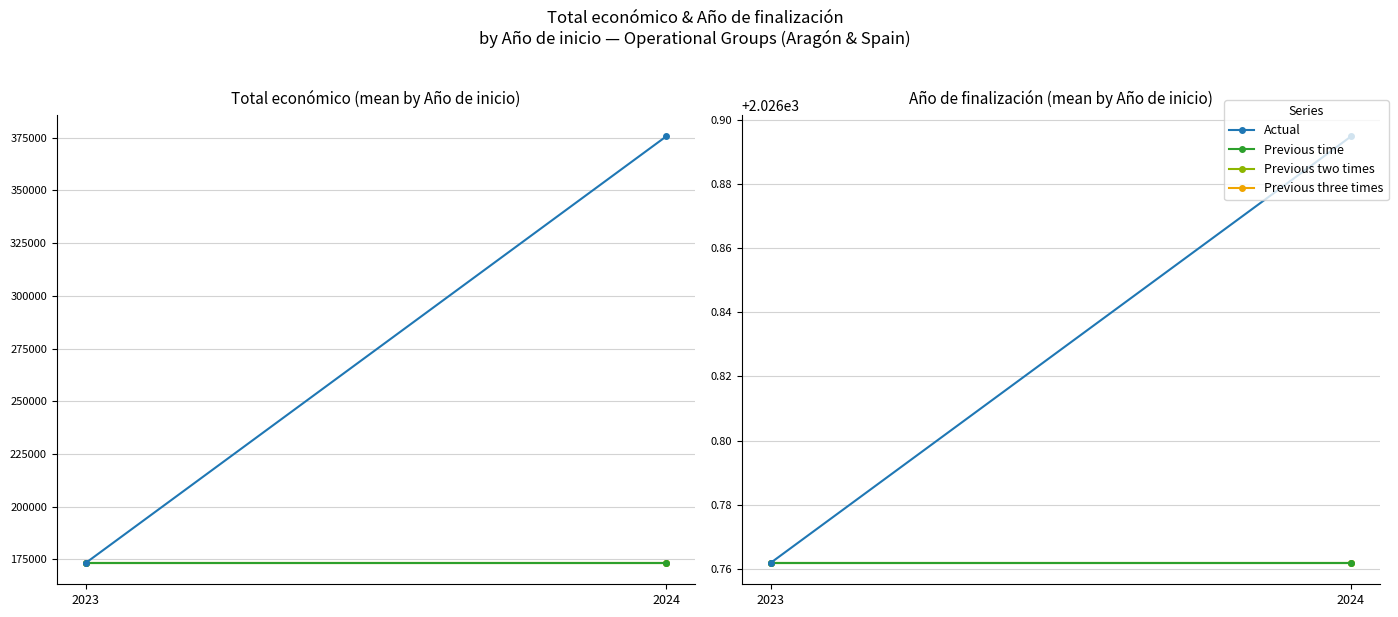

How many lines are shown in the chart?

4